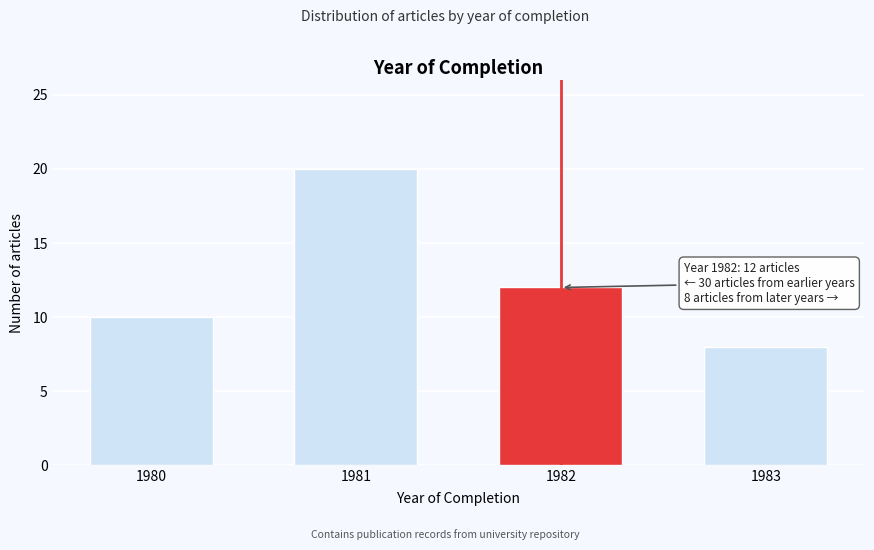

Reading right to left, extract all data points from this chart.

1983=8	1982=12	1981=20	1980=10